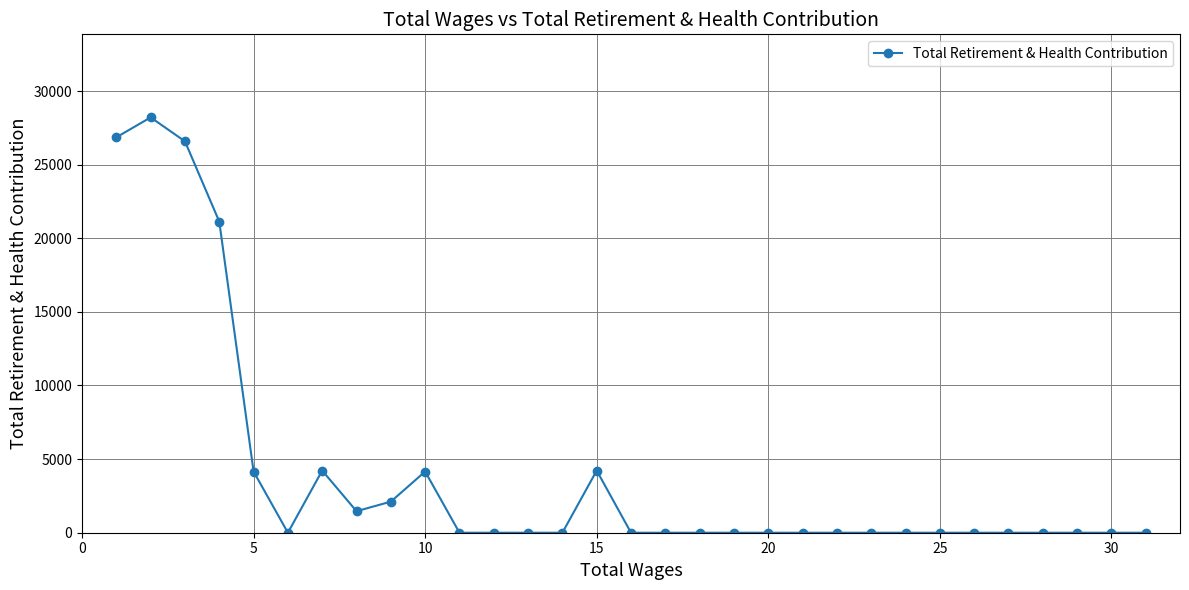

True or false: the data has more than 2 interior local peaks.

True